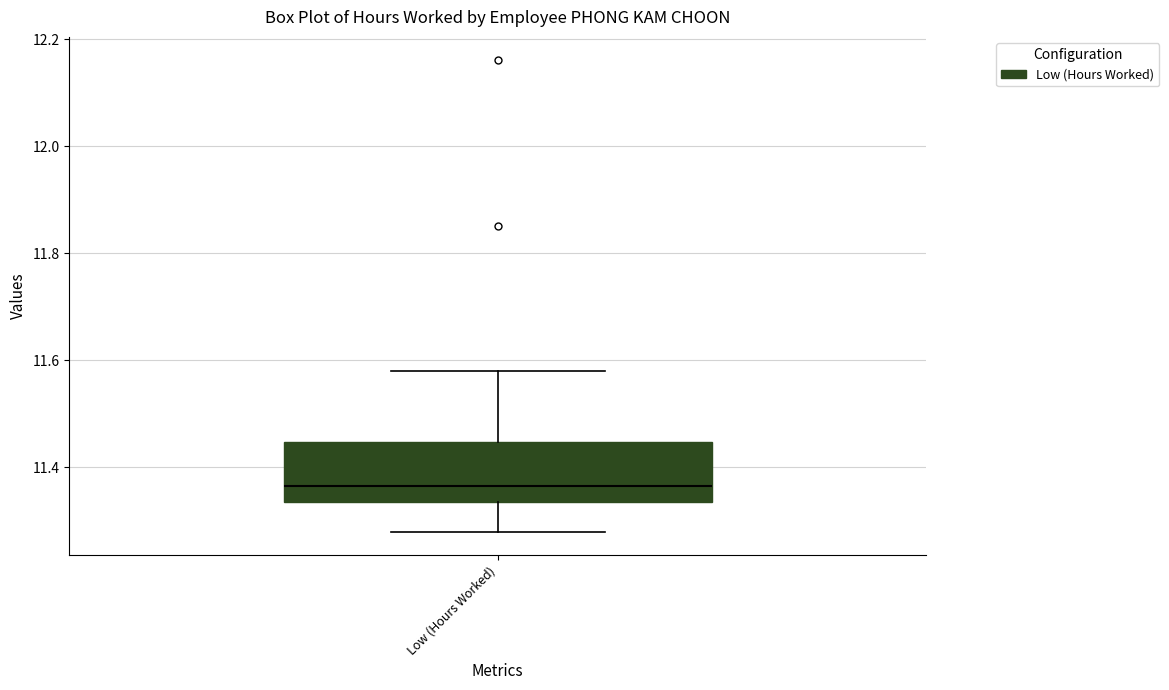

Transcribe this box plot: give where the median line is, the range the box spans, and where the two whiskers end, as read against the y-axis. The values are not printed on the chart, so give them approximately, as read against the axis.

median 11.36, box 11.34 to 11.44, whiskers 11.28 to 11.58